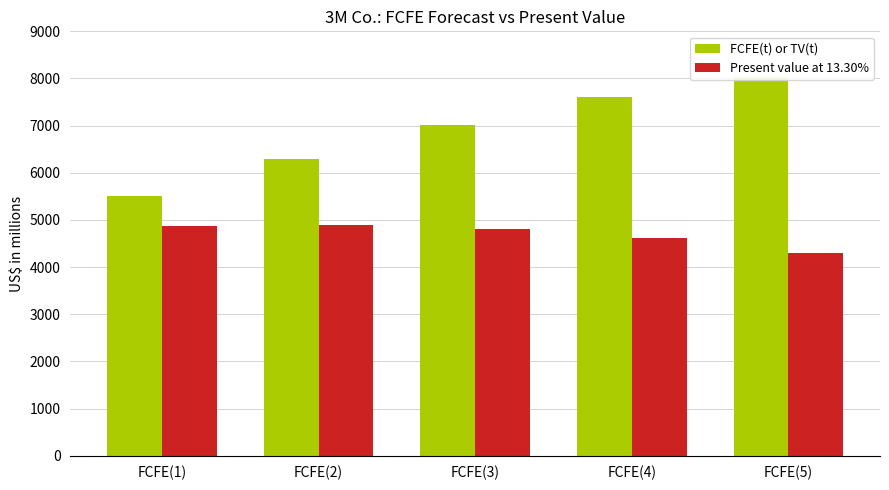

What are all the series names shown in the legend?

FCFE(t) or TV(t), Present value at 13.30%